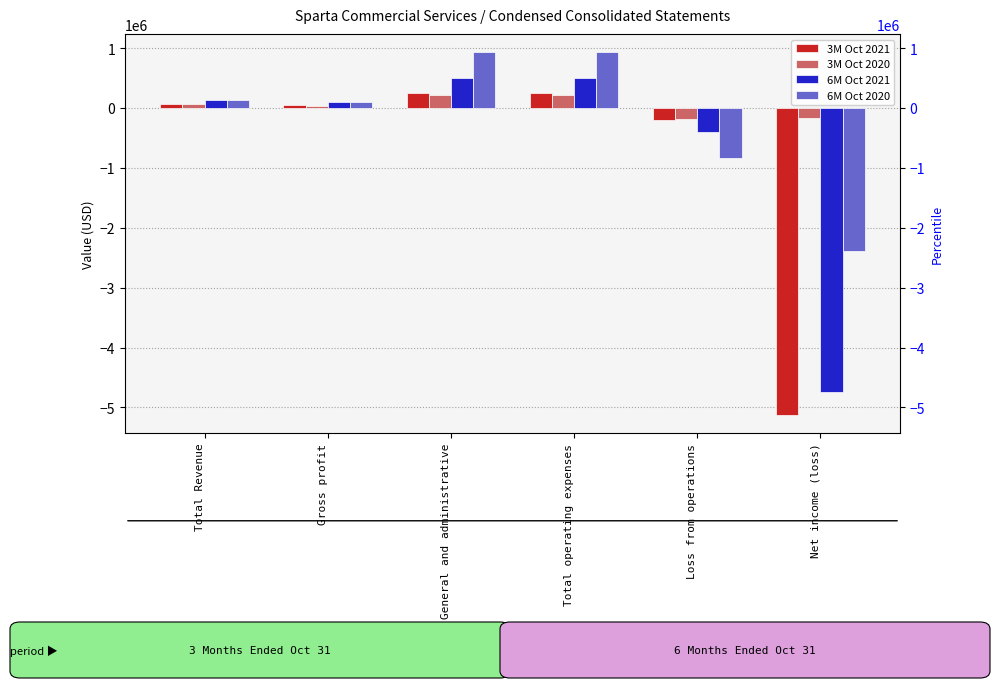

True or false: 6M Oct 2020 has a value of 242883 at Total Revenue.

False